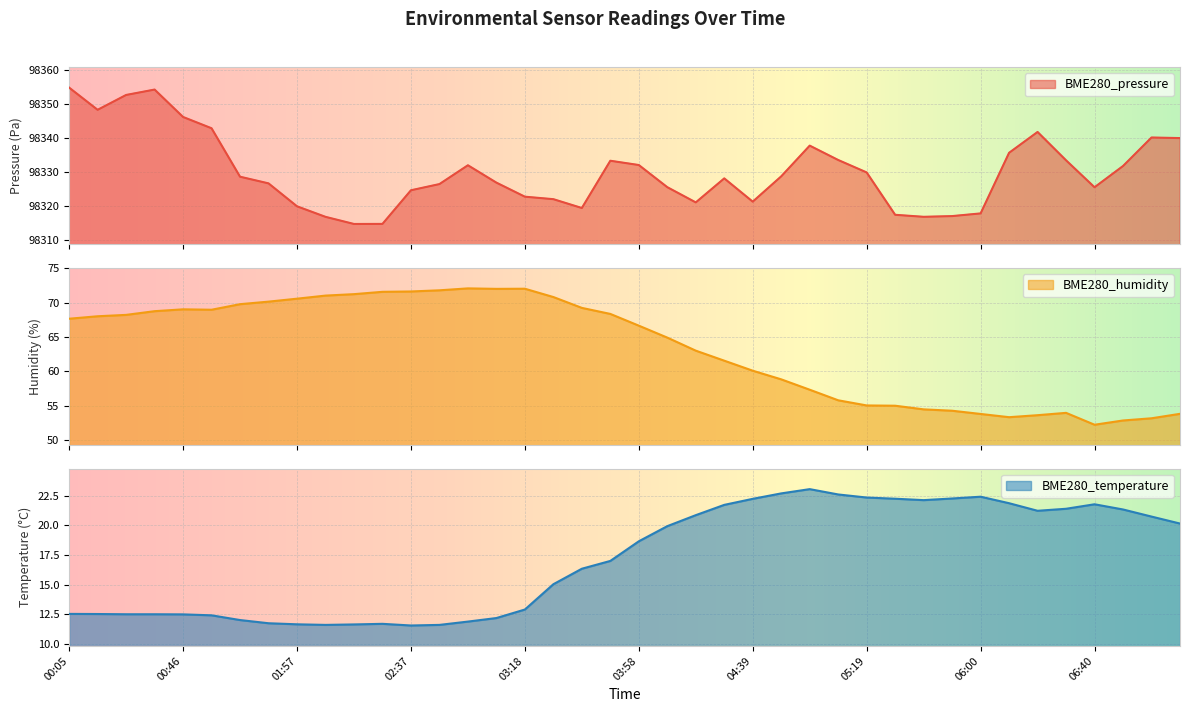

Between 07:11 and 04:18, which is larger?

07:11